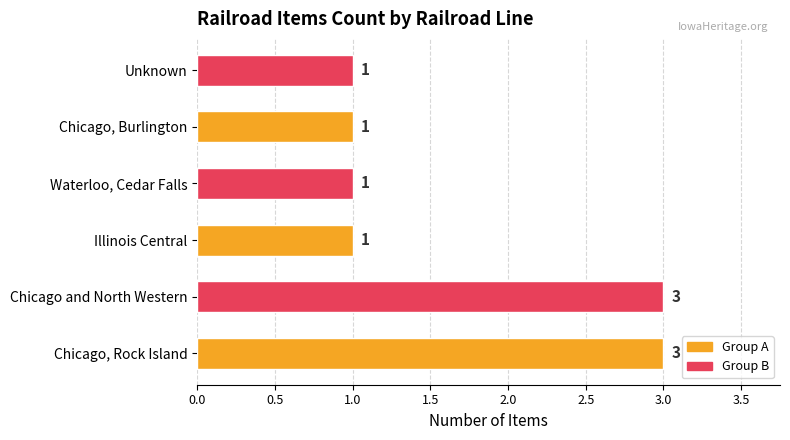

What is the minimum value shown in the chart?

1